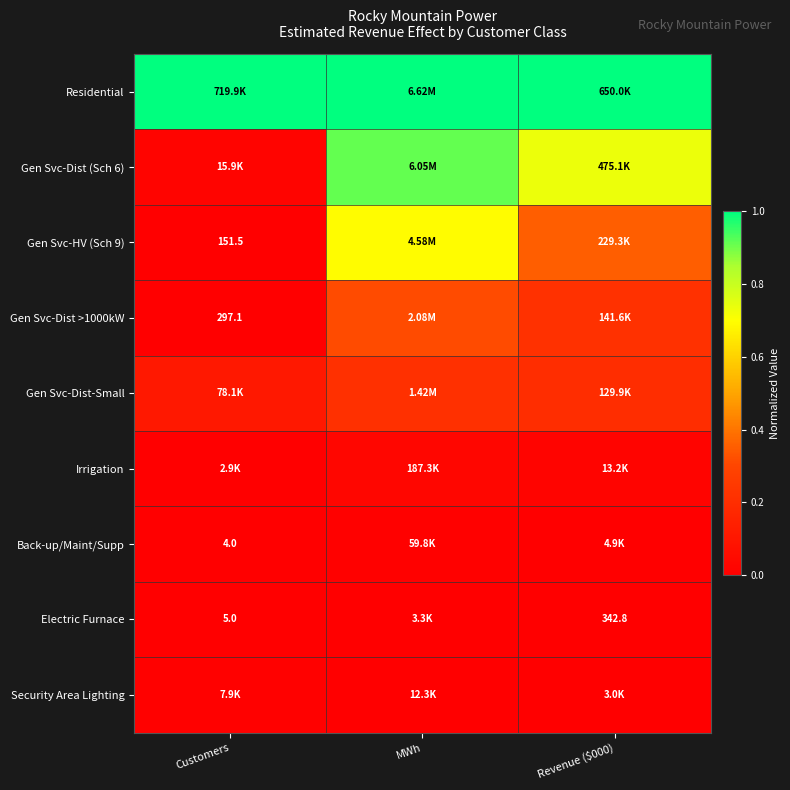

Which category has the lowest value across all series?

Customers